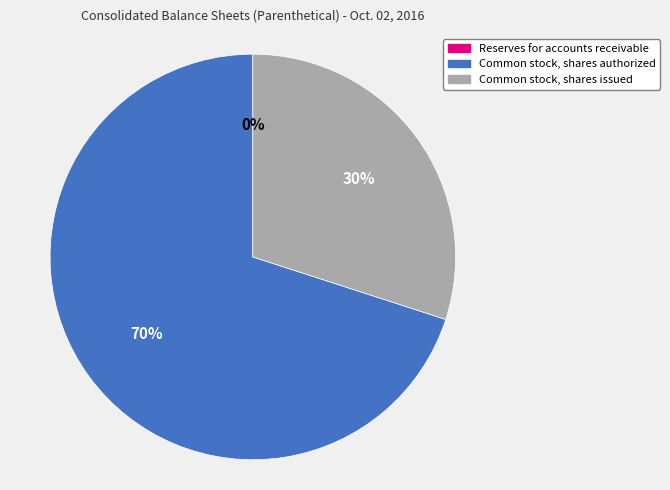

To the nearest percent, what is the average slice percentage?

33%